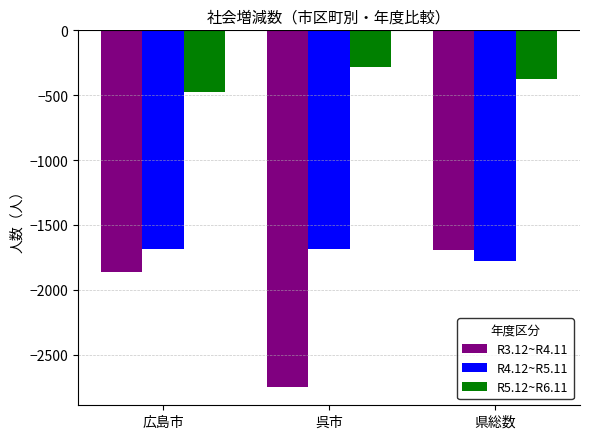

What is the average value of the R3.12~R4.11 series?

-2104